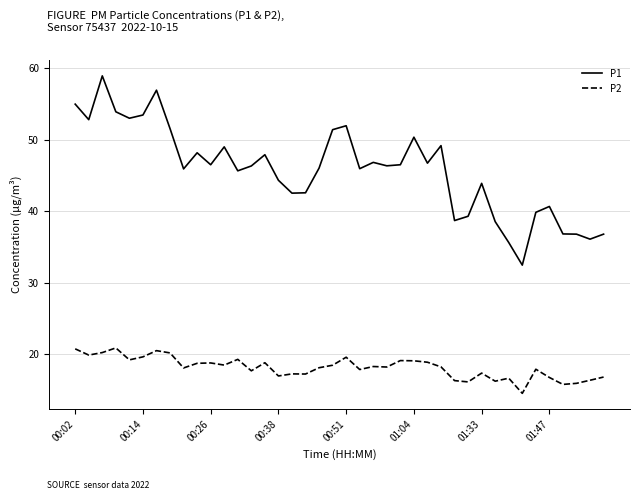

What is the maximum value for P1?

58.9